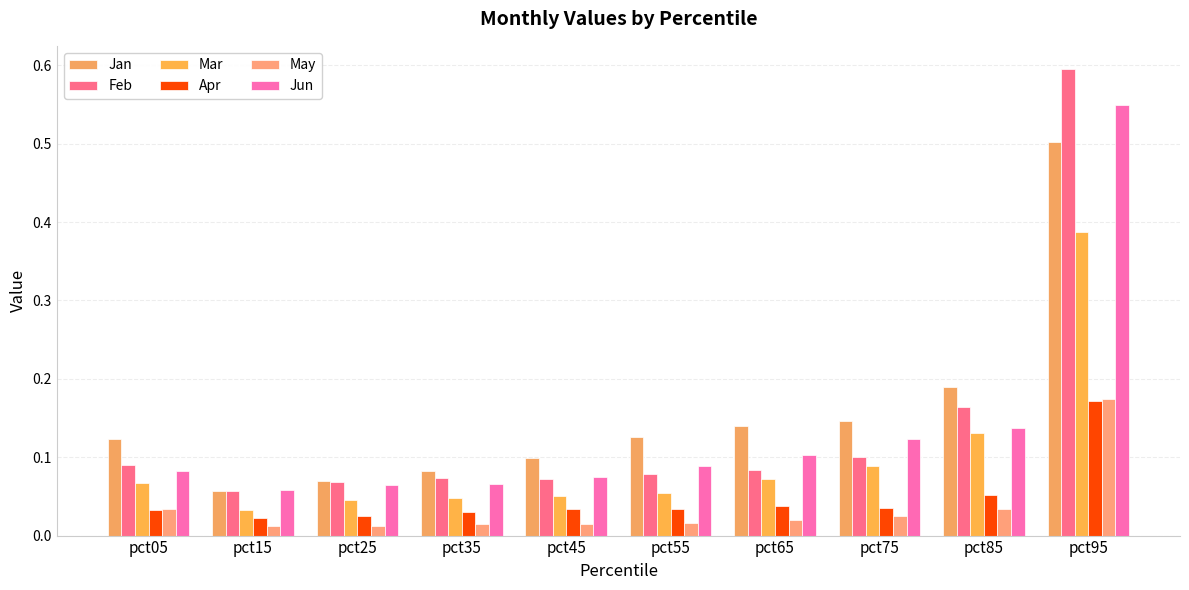

What is the maximum value shown in the chart?

0.6